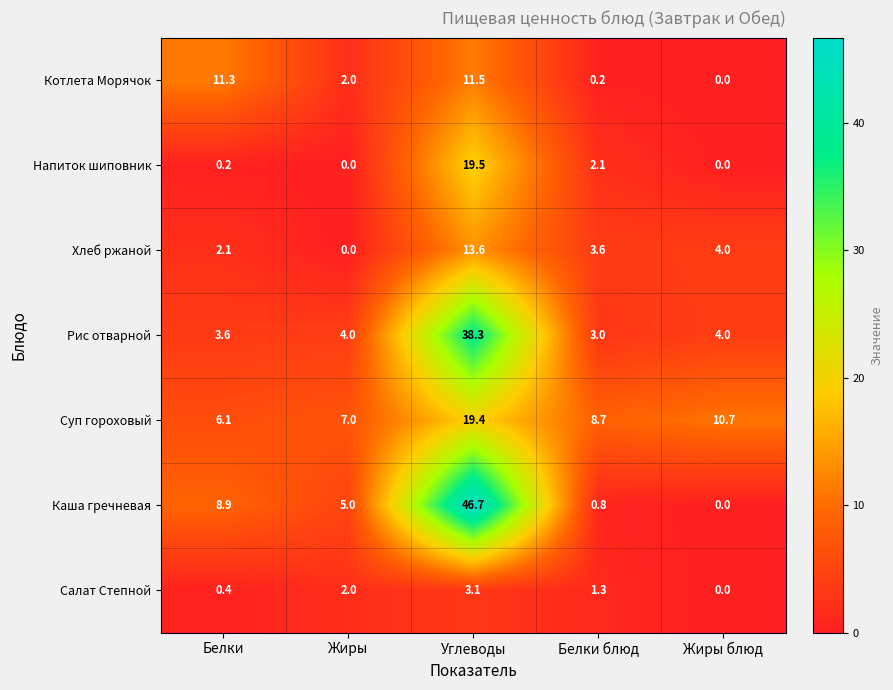

What is the total value across all series at Углеводы?

152.1